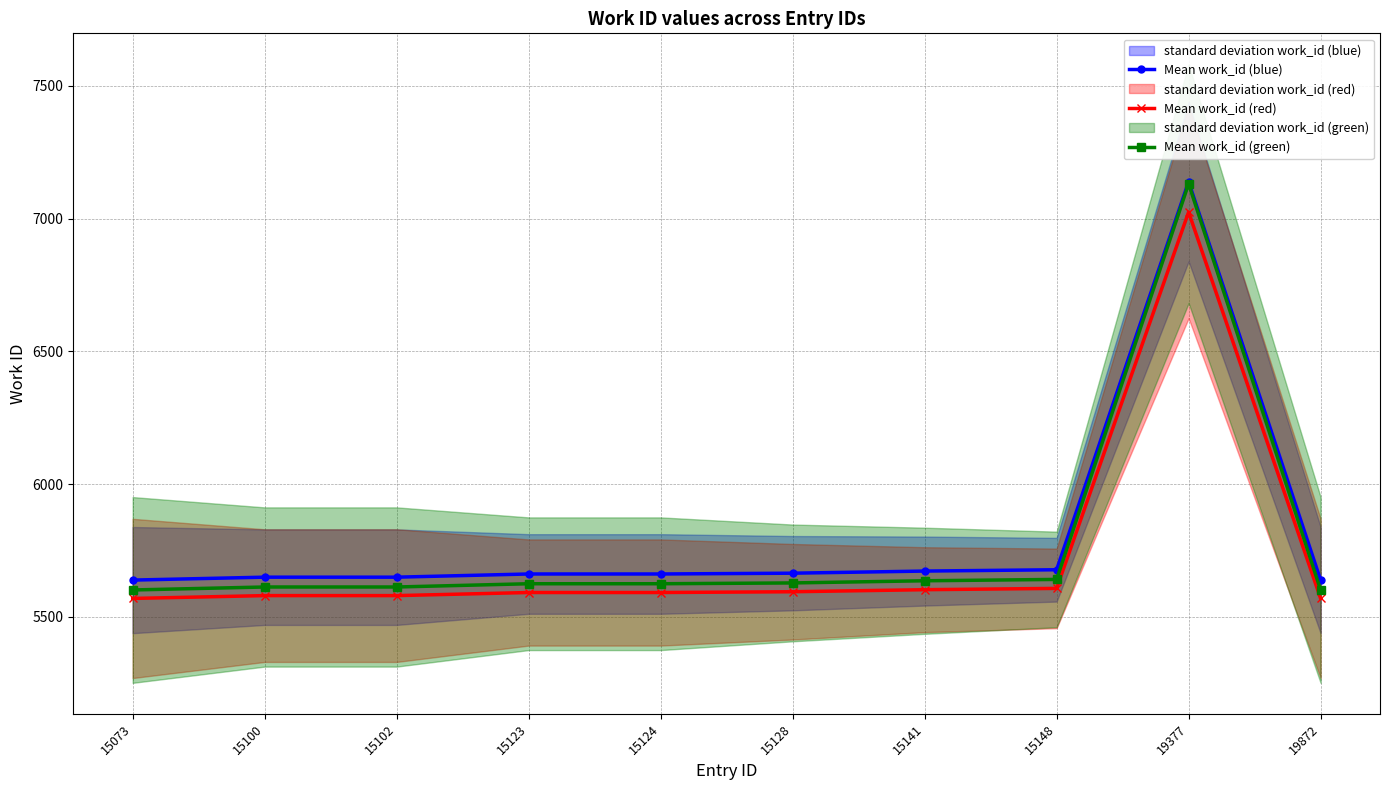

True or false: Mean work_id (green) and Mean work_id (blue) intersect in this chart.

False